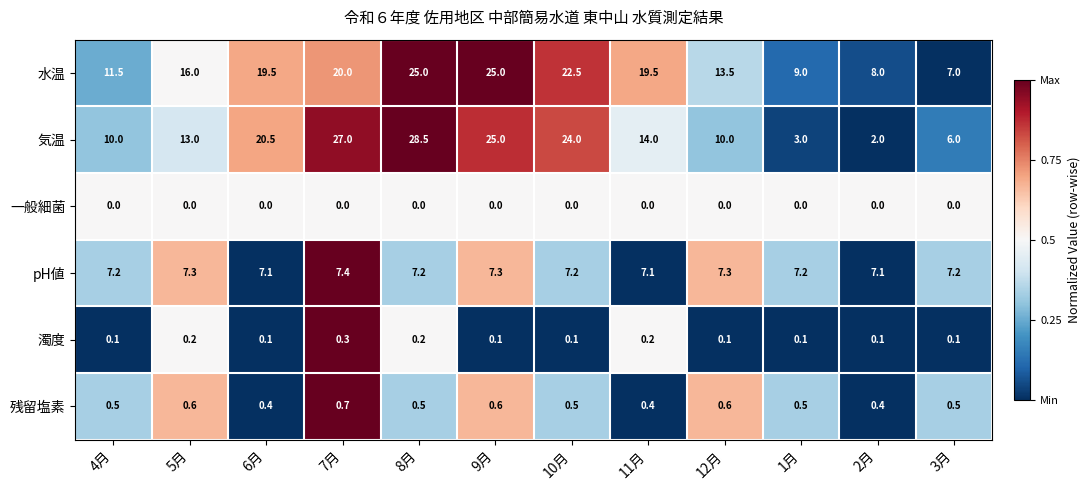

What is the maximum value shown in the chart?

28.5